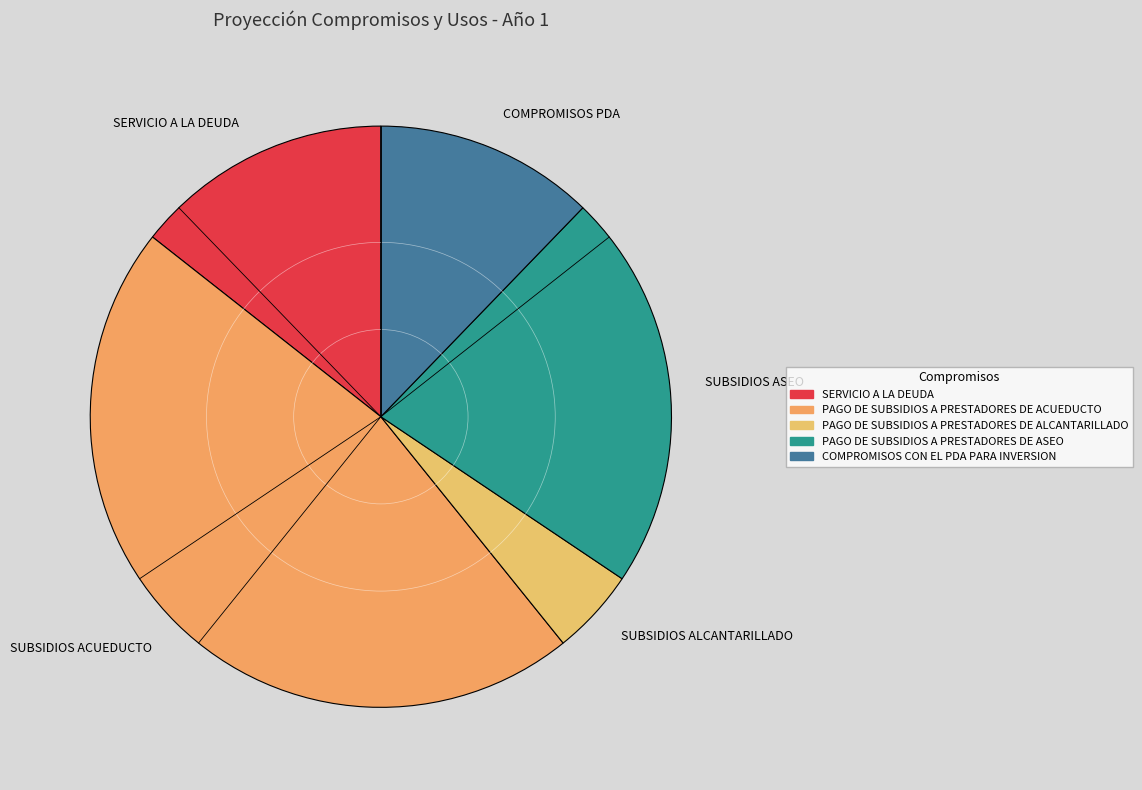

How many segments does this pie chart have?

5